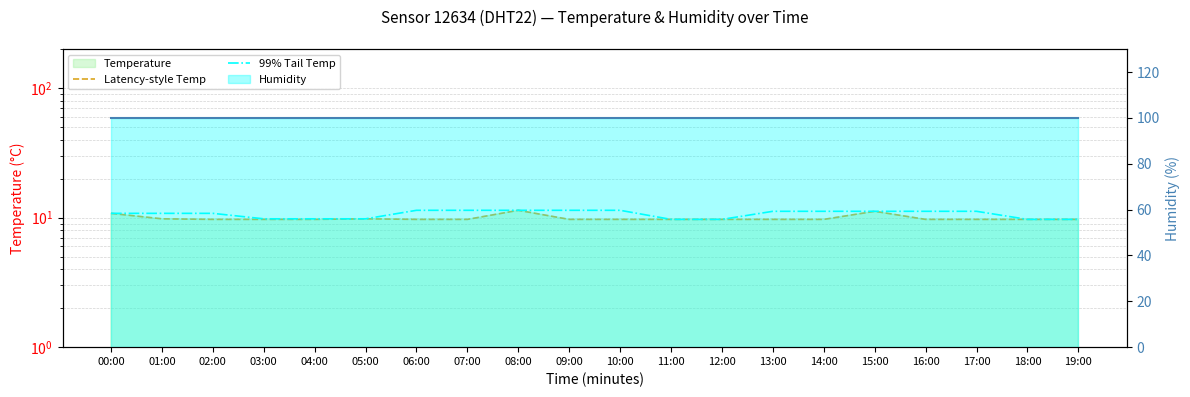

What position from the left is 05:00?

6